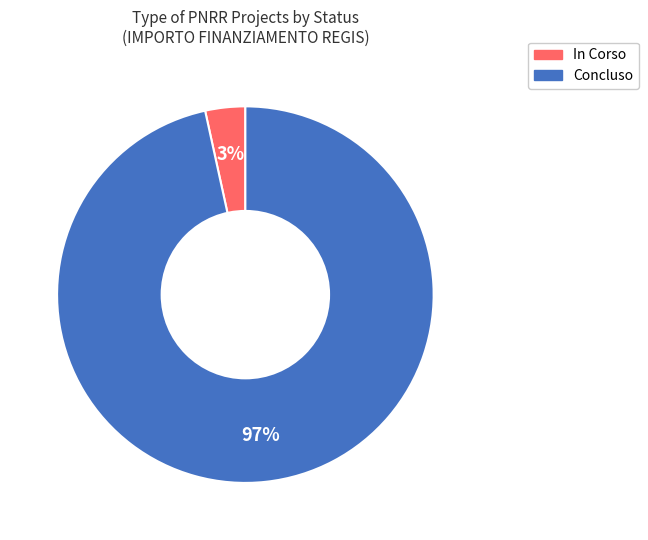

How many segments does this pie chart have?

2